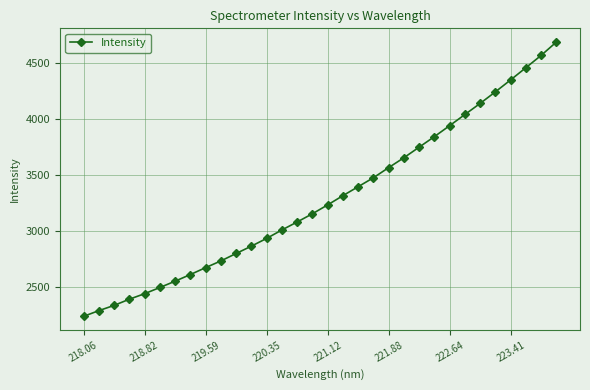

True or false: the data has more than 2 interior local peaks.

False